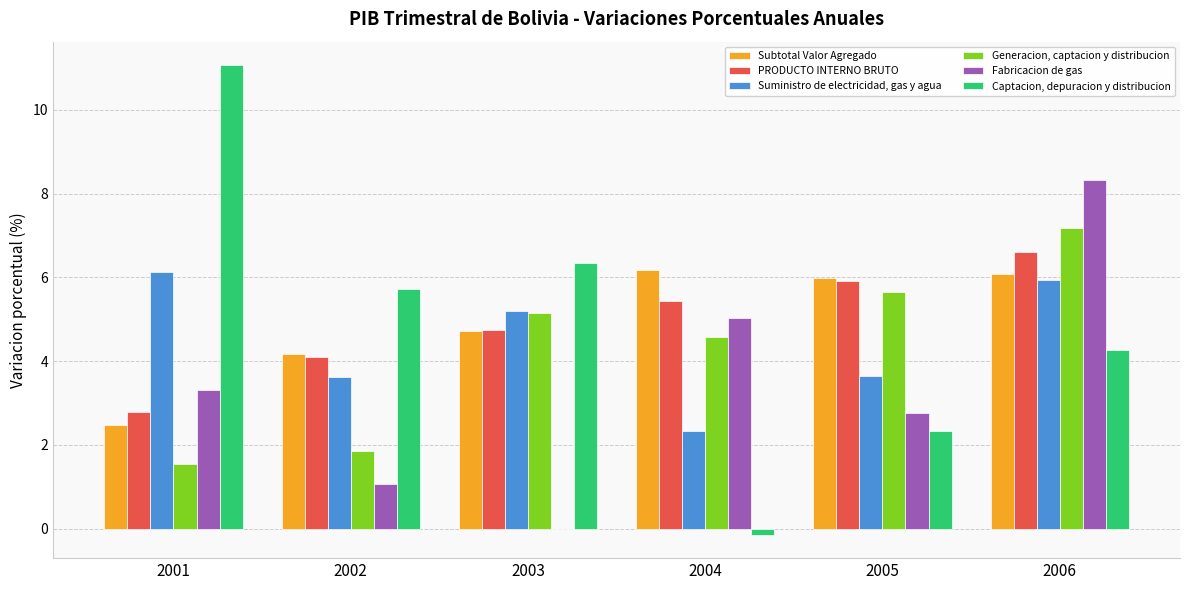

The Fabricacion de gas series shows -3.1 at 2003. True or false?

False